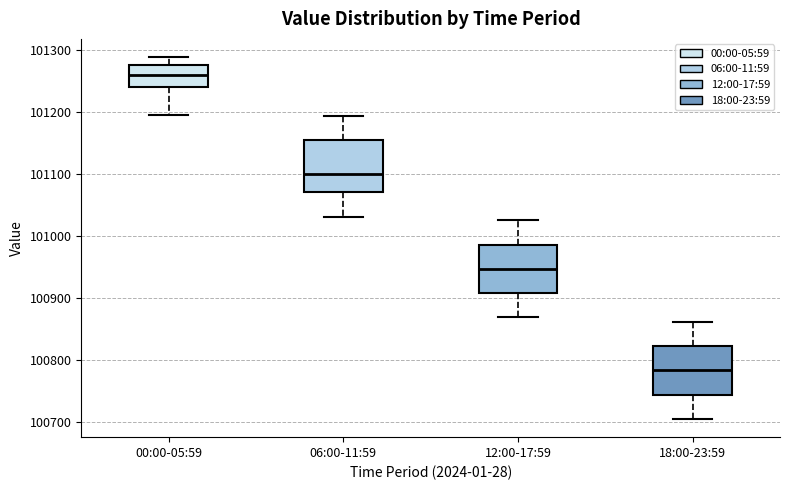

Where does the lower whisker of the box for 00:00-05:59 end on the y-axis? The values are not printed on the chart, so give them approximately, as read against the axis.

101200